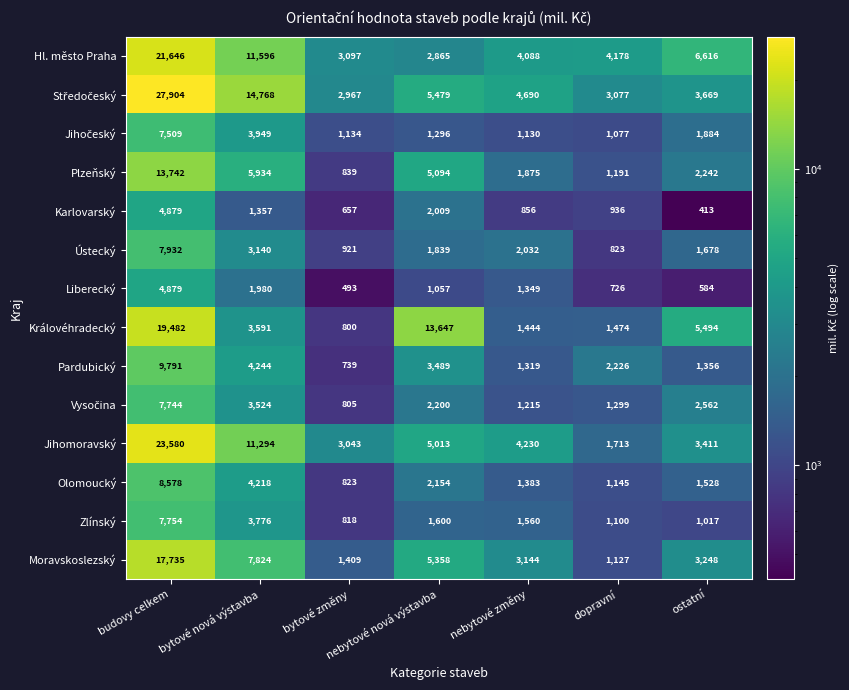

At which category does the chart reach its minimum across all series?

ostatní